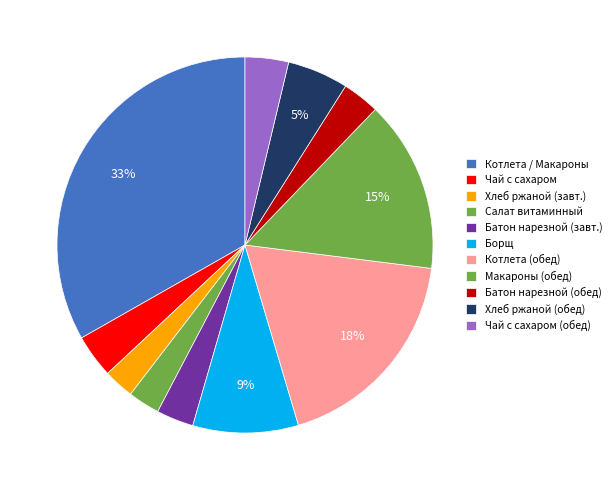

How many slices are in this pie chart?

11